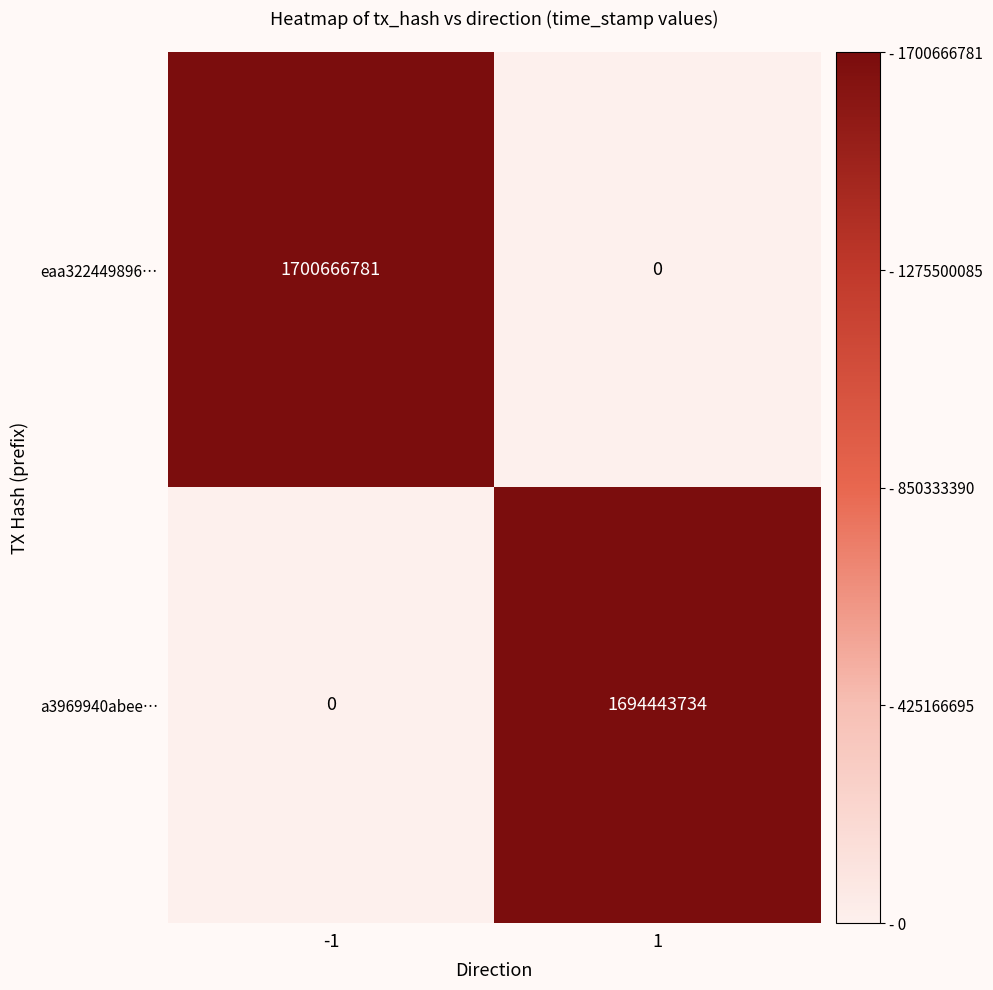

Which series changed the most between -1 and 1?

eaa322449896…